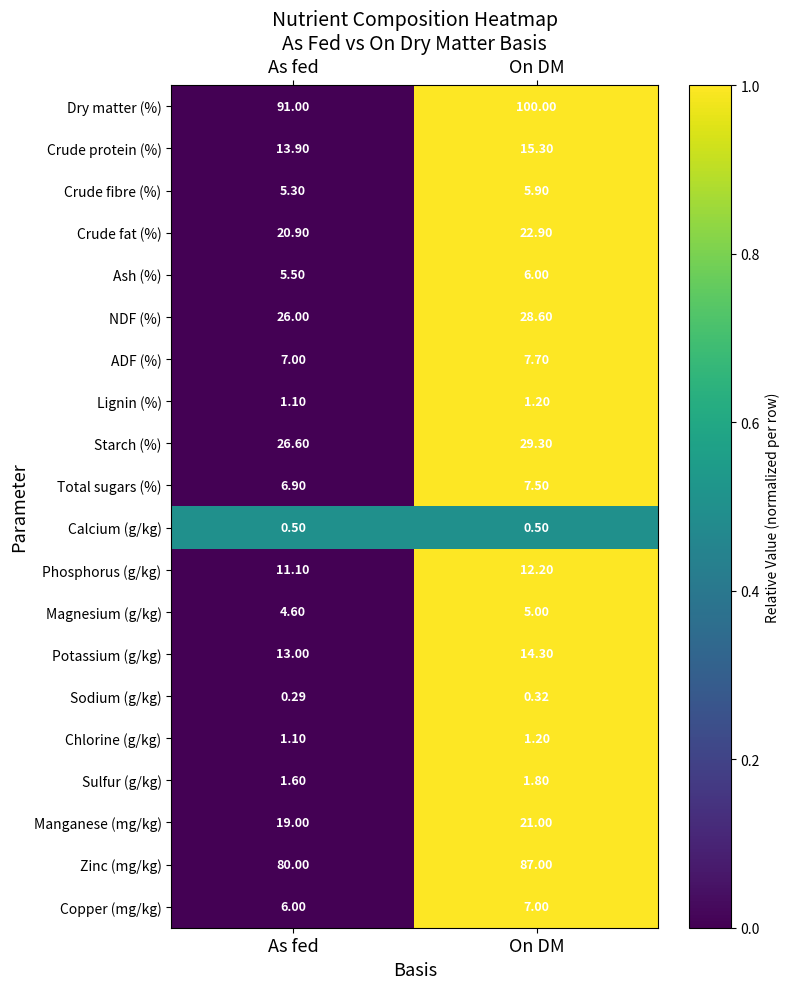

Which series changed the most between As fed and On DM?

Dry matter (%)